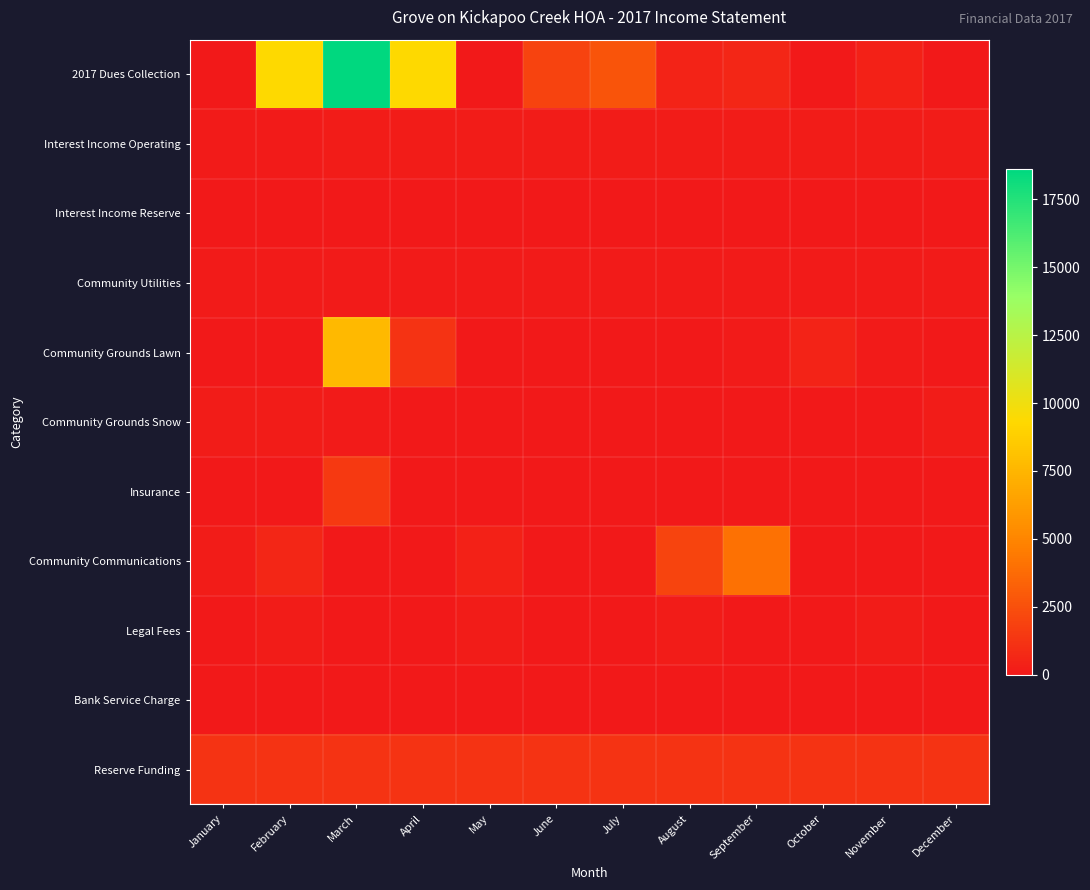

Which series has the widest spread of values?

2017 Dues Collection